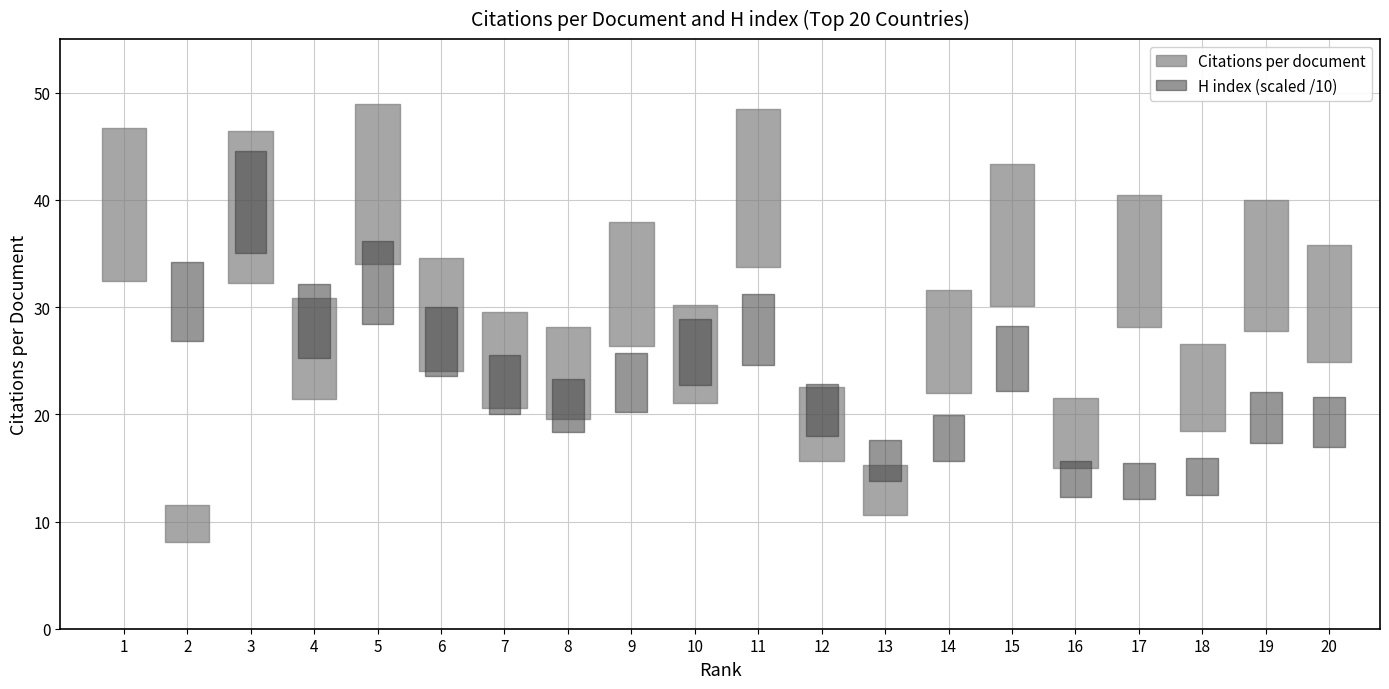

Reading left to right, what are all the values shown in this chart?

Citations per document: 39.6	9.8	39.4	26.1	41.5	29.3	25.1	23.8	32.1	25.6	41.1	19.1	12.9	26.8	36.8	18.2	34.3	22.5	33.9	30.3
H index scaled: 68.1	30.5	39.8	28.7	32.3	26.8	22.8	20.8	23.0	25.8	27.9	20.4	15.7	17.8	25.2	14.0	13.8	14.2	19.7	19.3